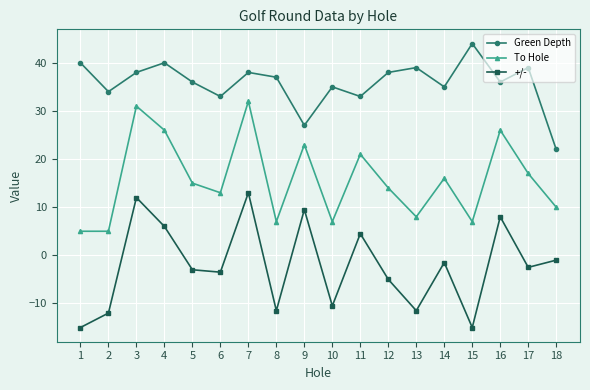

True or false: +/- and To Hole cross at least once.

False